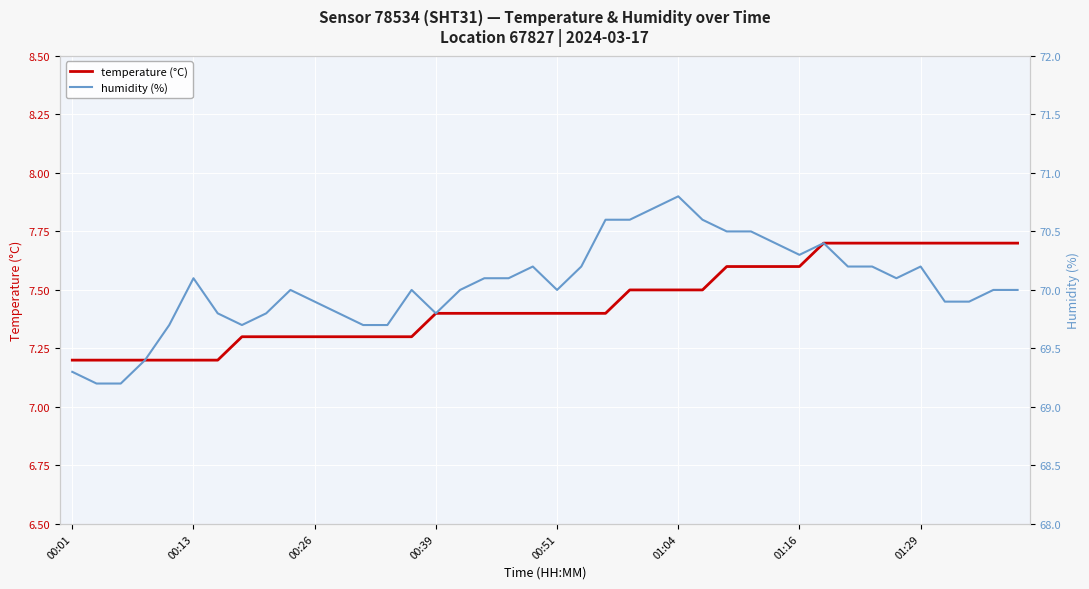

True or false: temperature (°C) and humidity (%) cross at least once.

False